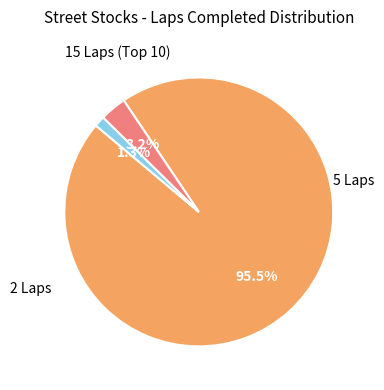

To the nearest percent, what is the difference between the largest and smallest slice percentages?

94%